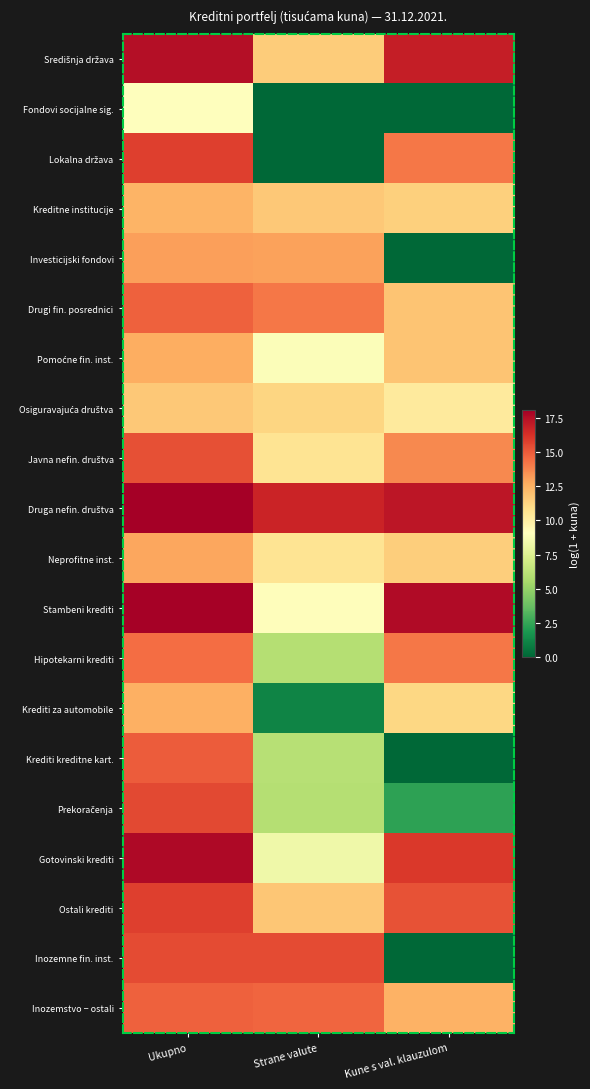

Count the number of data series in this chart.

20